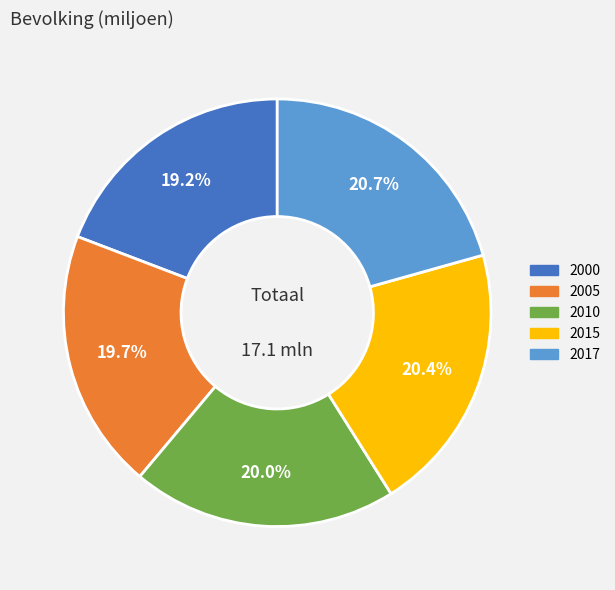

Is there any slice that represents more than half of the pie?

No